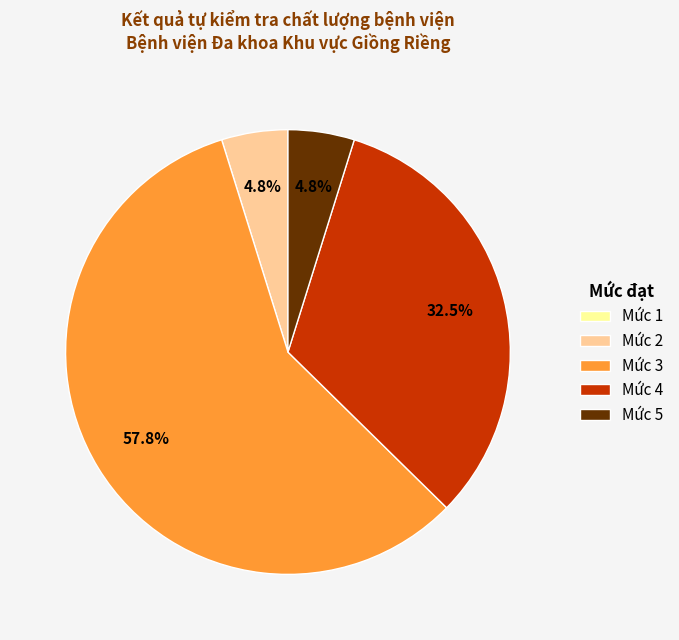

What is the ratio of the value at Mức 3 to the value at Mức 2?

12.0